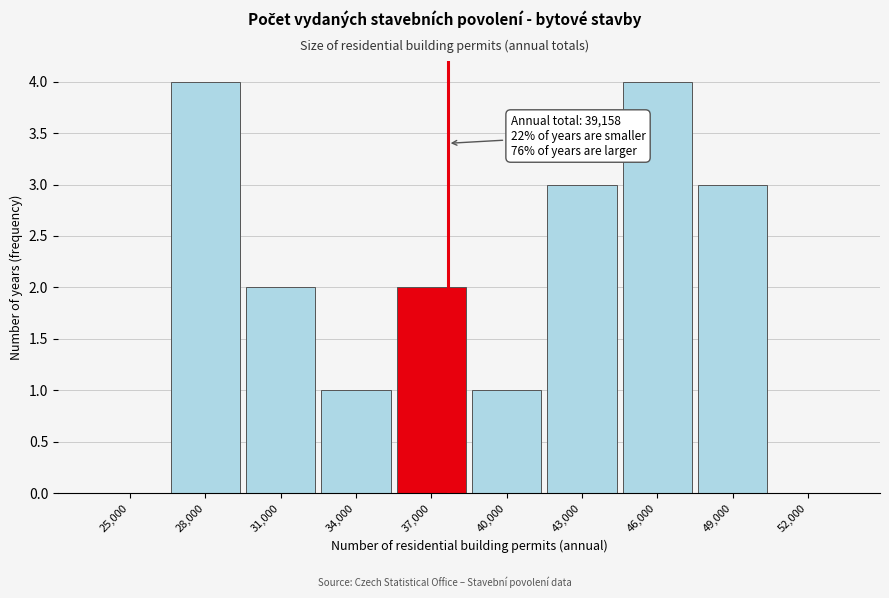

Reading left to right, what are all the values shown in this chart?

25,000=0	28,000=4	31,000=2	34,000=1	37,000=2	40,000=1	43,000=3	46,000=4	49,000=3	52,000=0